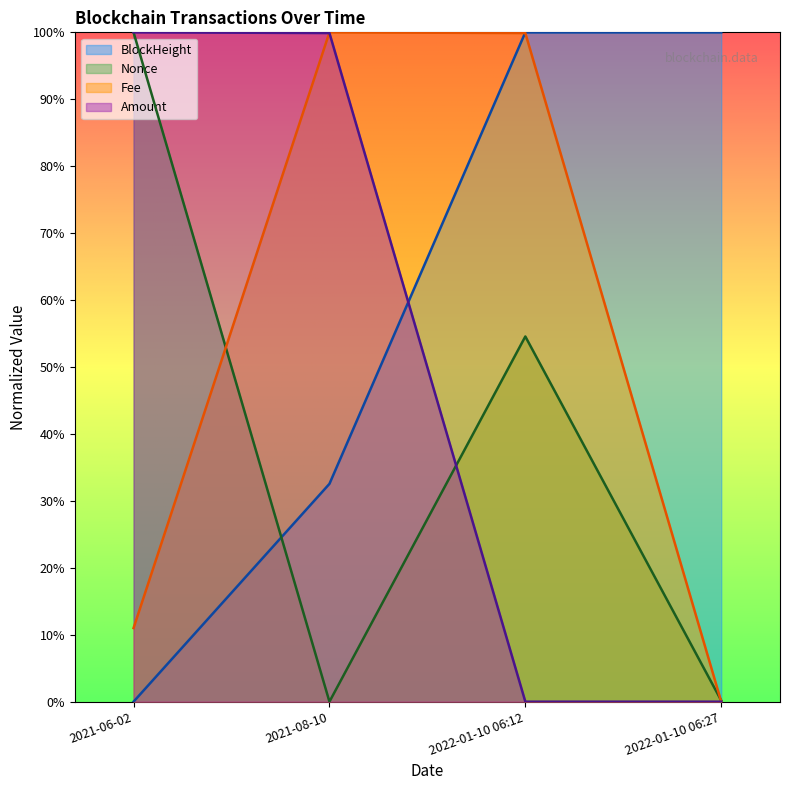

How many interior local peaks does the Nonce series have?

1